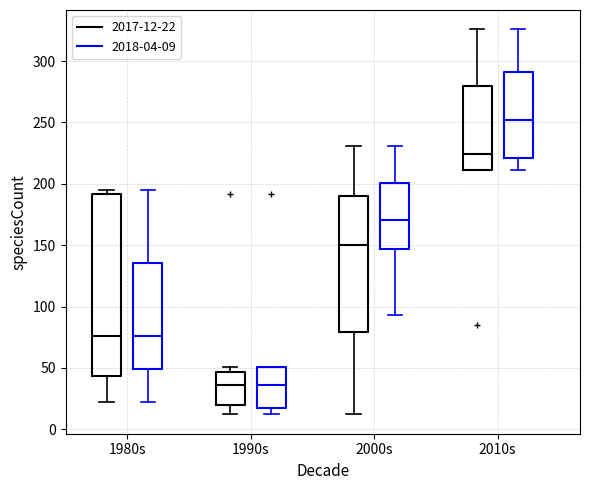

Reading left to right, transcribe this box plot: for each box, give where its median line is, the range the box spans, and where its two whiskers end, as read against the y-axis. The values are not printed on the chart, so give them approximately, as read against the axis.

1980s (2017-12-22): median 75, box 45 to 190, whiskers 20 to 195
1980s (2018-04-09): median 75, box 50 to 135, whiskers 20 to 195
1990s (2017-12-22): median 35, box 20 to 45, whiskers 10 to 50
1990s (2018-04-09): median 35, box 15 to 50, whiskers 10 to 50
2000s (2017-12-22): median 150, box 80 to 190, whiskers 10 to 230
2000s (2018-04-09): median 170, box 145 to 200, whiskers 95 to 230
2010s (2017-12-22): median 225, box 210 to 280, whiskers 210 to 325
2010s (2018-04-09): median 250, box 220 to 290, whiskers 210 to 325